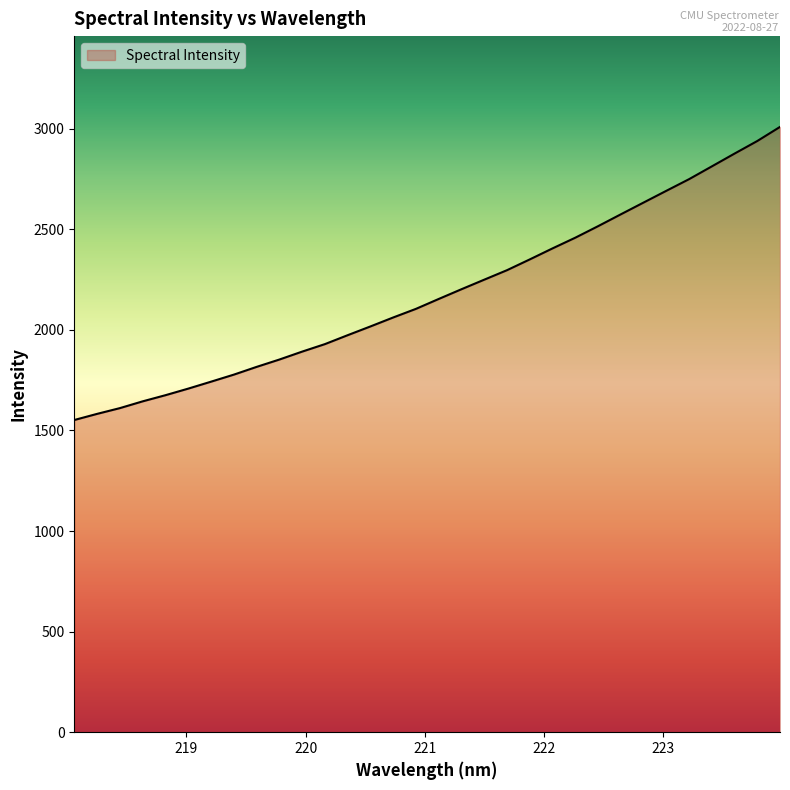

What is the minimum value shown in the chart?

1551.9